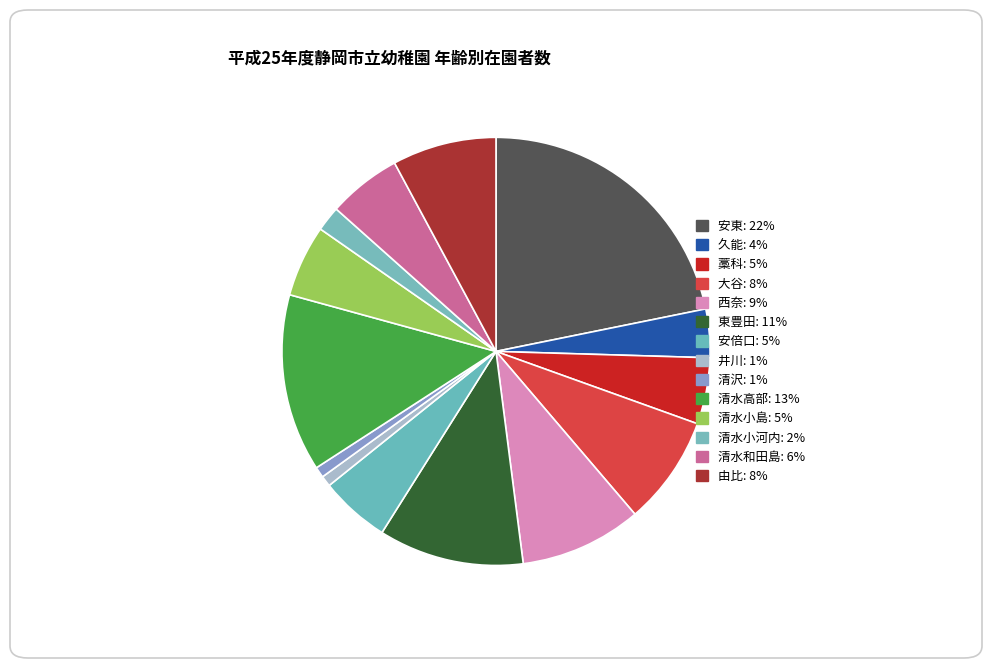

How many slices are in this pie chart?

14